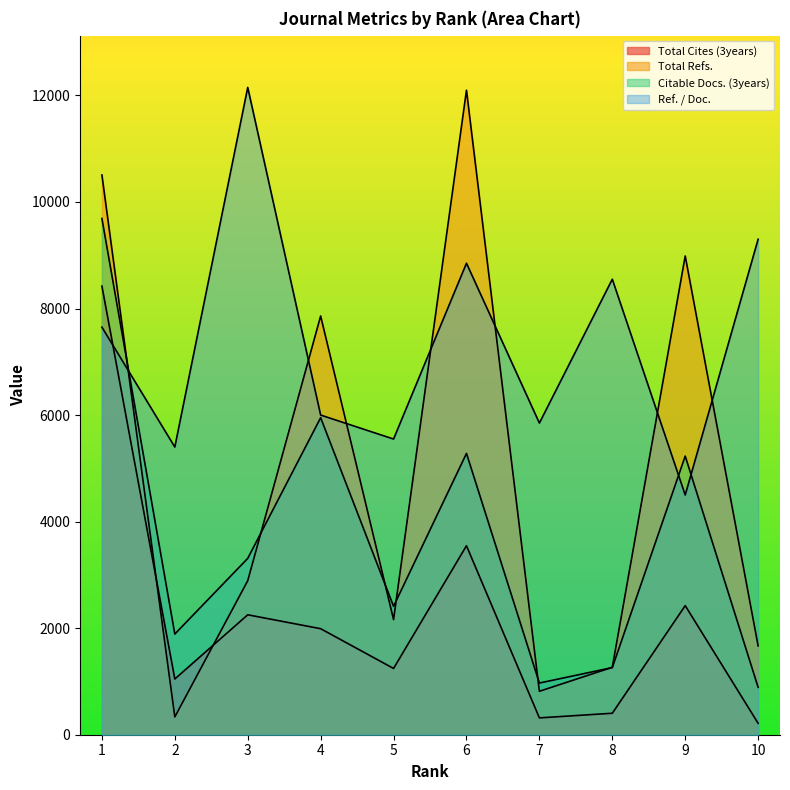

What is the maximum value shown in the chart?

12150.0